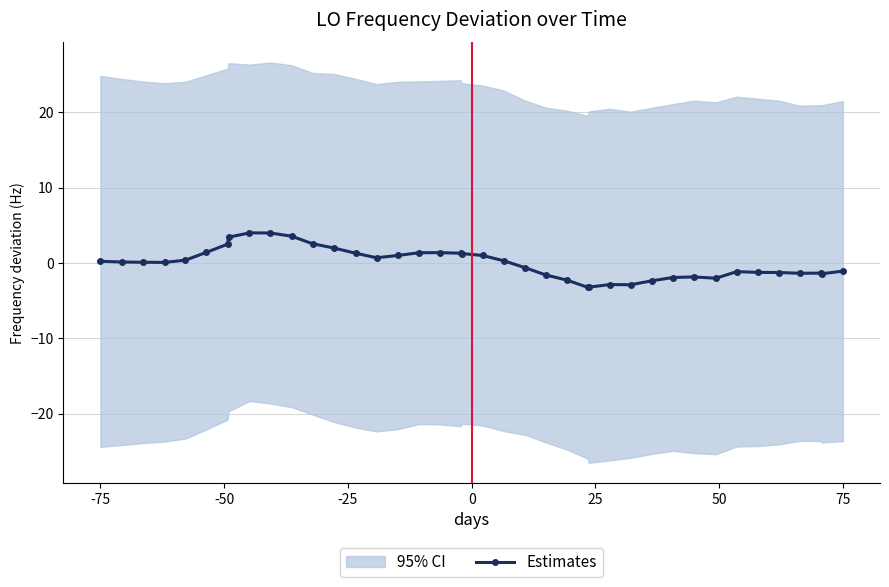

True or false: Estimates has a value of -1.1 at 75.

True